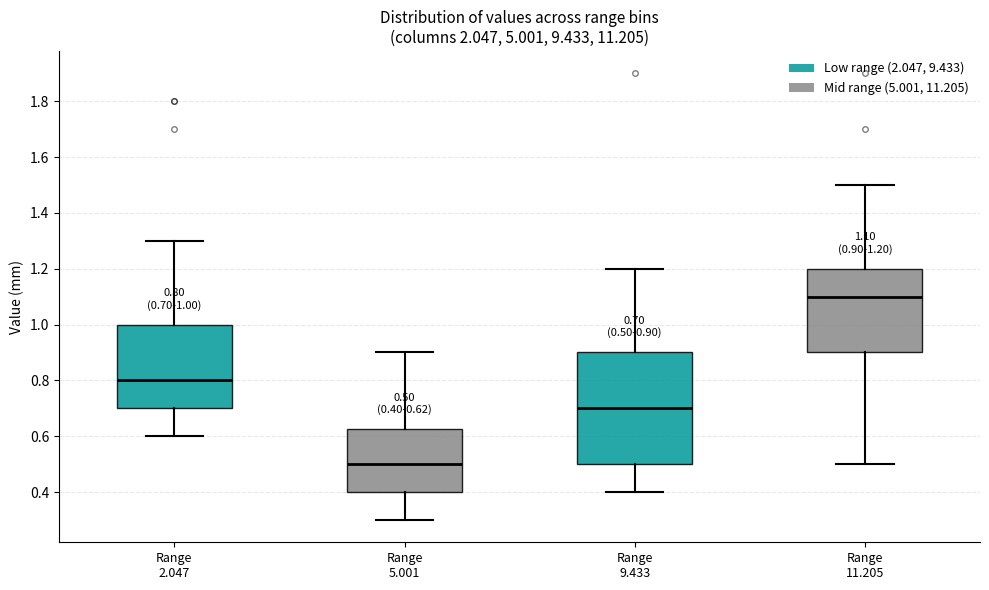

Which box is the tallest, from its lower edge to its upper edge?

Range 9.433